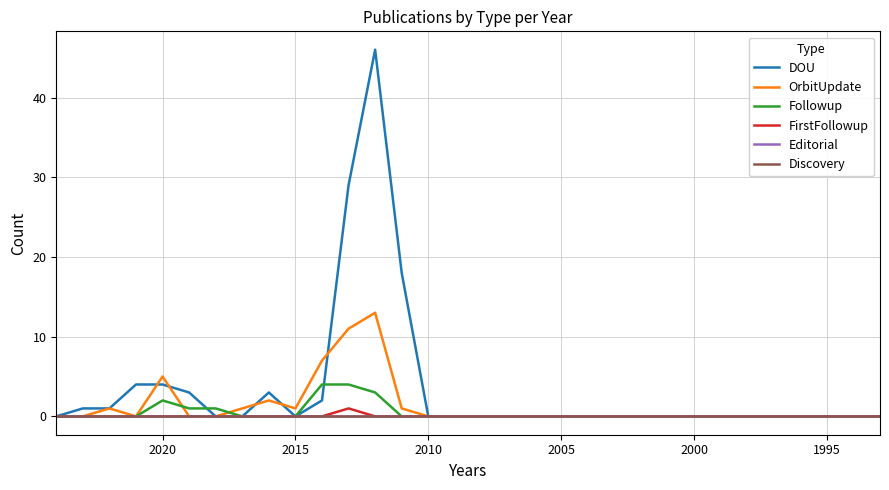

True or false: Followup has more than 0 interior local peaks.

True